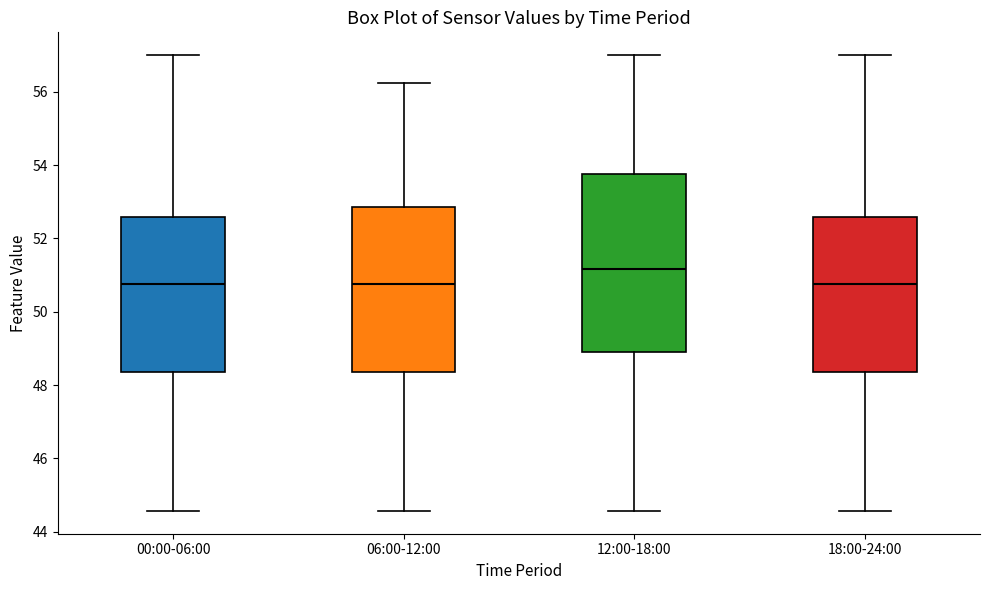

Reading left to right, transcribe this box plot: for each box, give where its median line is, the range the box spans, and where its two whiskers end, as read against the y-axis. The values are not printed on the chart, so give them approximately, as read against the axis.

00:00-06:00: median 50.8, box 48.4 to 52.6, whiskers 44.6 to 57.0
06:00-12:00: median 50.8, box 48.4 to 52.8, whiskers 44.6 to 56.2
12:00-18:00: median 51.2, box 48.8 to 53.8, whiskers 44.6 to 57.0
18:00-24:00: median 50.8, box 48.4 to 52.6, whiskers 44.6 to 57.0